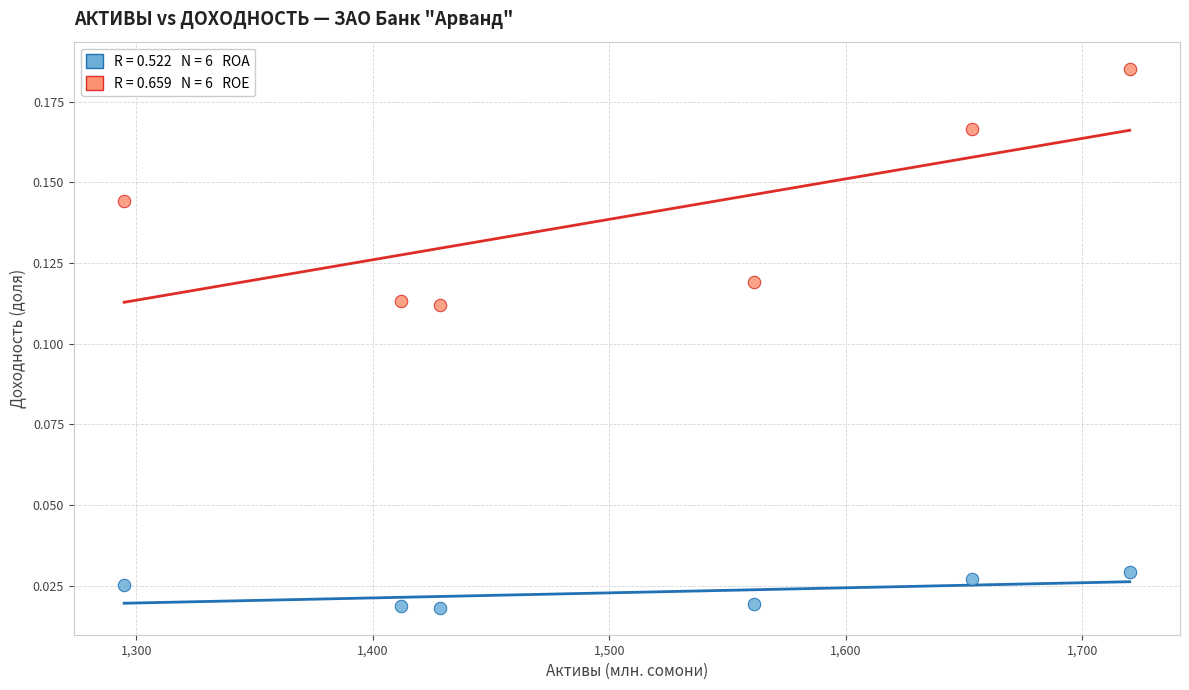

Across all data points, what is the average X value?

1511.7